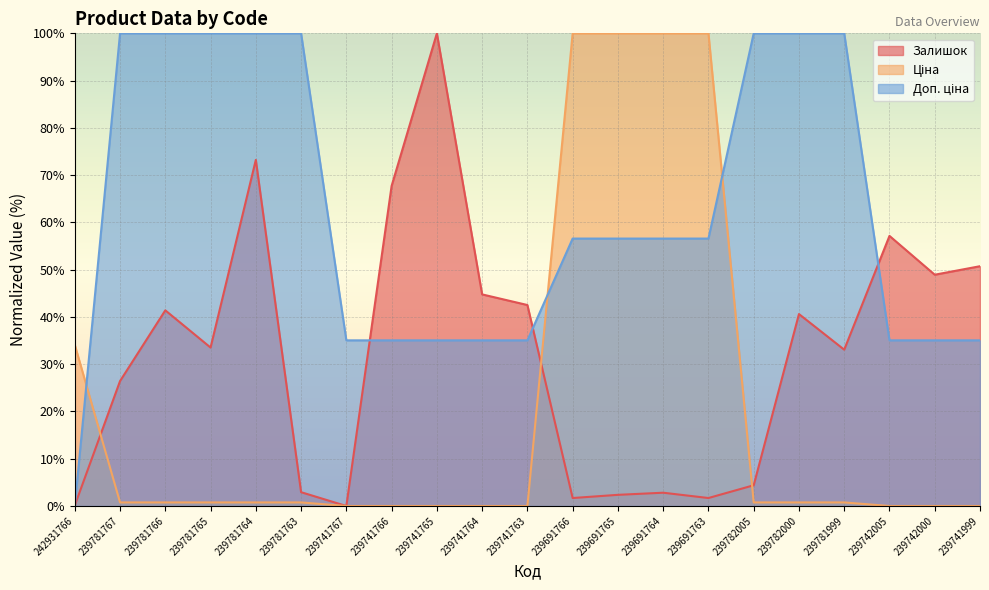

How many categories are shown in the chart?

21